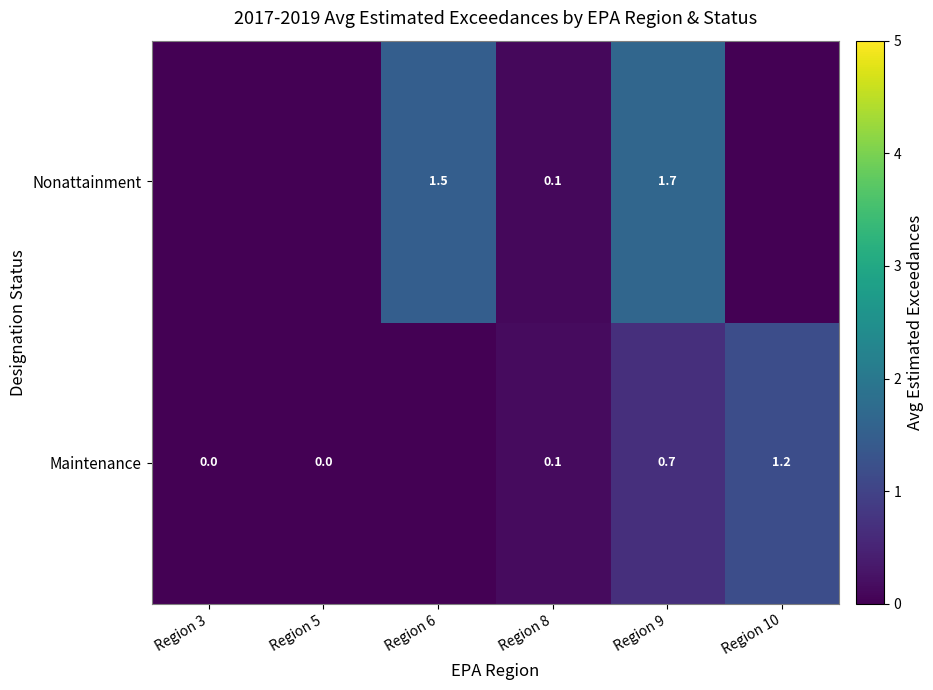

What is the sum of the Nonattainment values at Region 6 and Region 8?

1.6